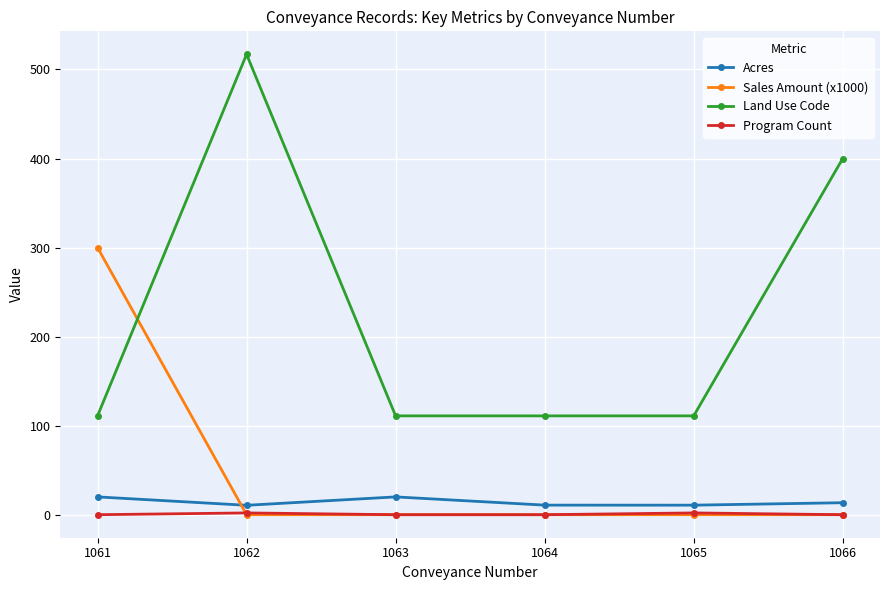

What is the difference between the highest and lowest values at 1066?

400.0